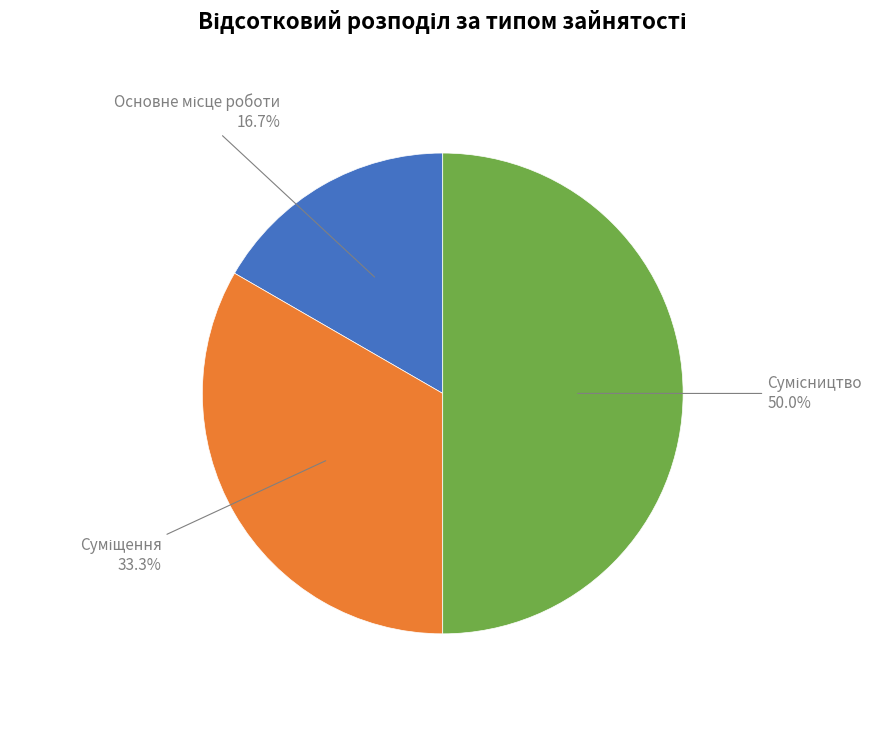

Is it true that Суміщення is 33% of the pie?

True